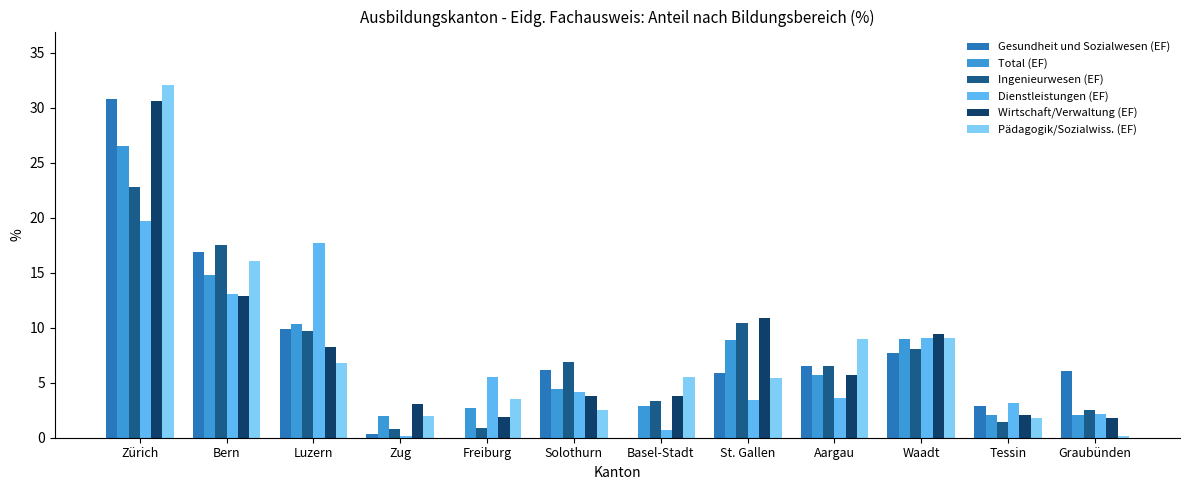

At which category is the sum across all series the highest?

Zürich